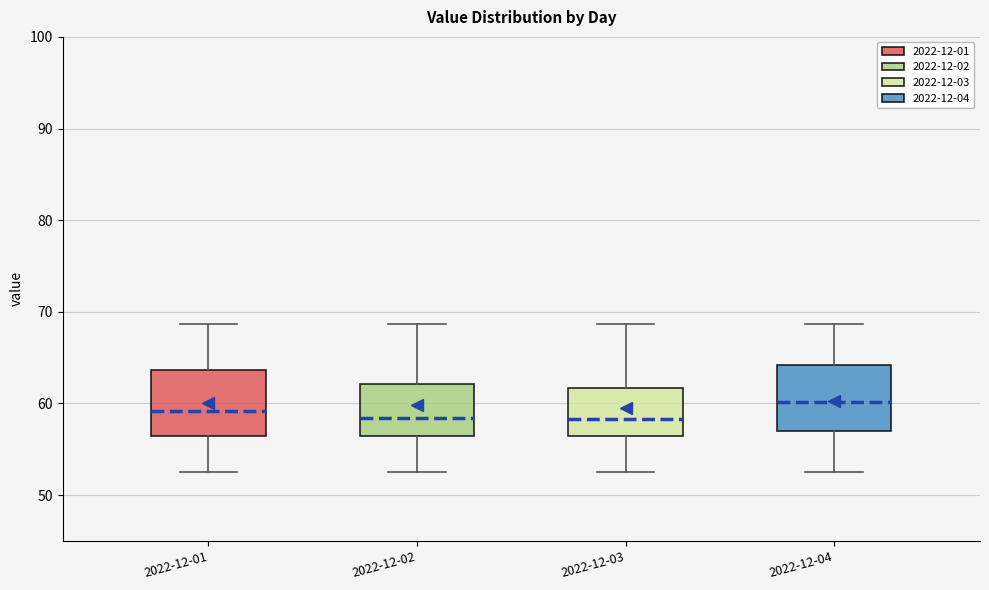

Where does the lower whisker of the box for 2022-12-02 end on the y-axis? The values are not printed on the chart, so give them approximately, as read against the axis.

53